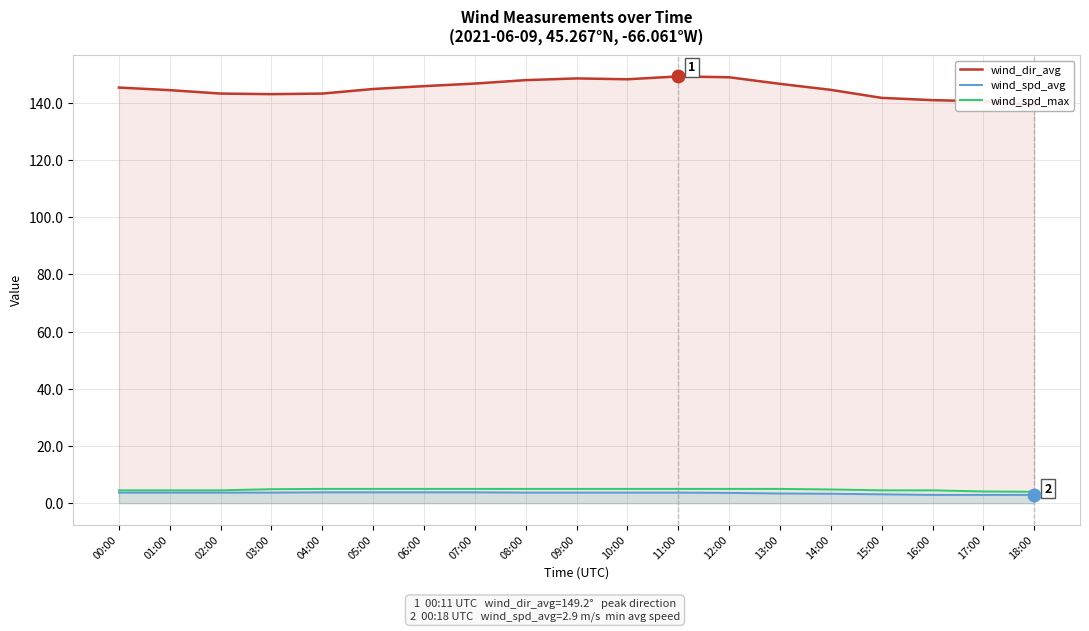

At how many categories does at least one series exceed 4?

19